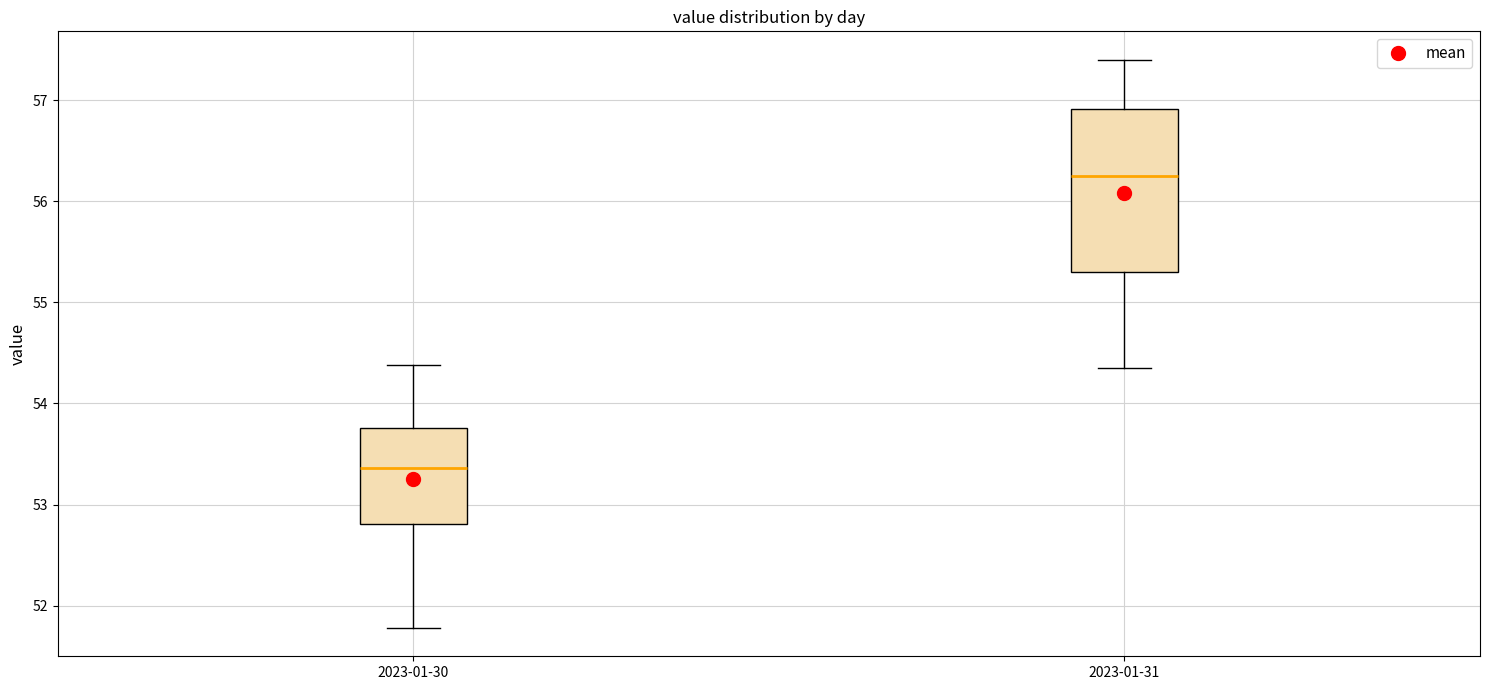

Reading left to right, transcribe this box plot: for each box, give where its median line is, the range the box spans, and where its two whiskers end, as read against the y-axis. The values are not printed on the chart, so give them approximately, as read against the axis.

2023-01-30: median 53.4, box 52.8 to 53.8, whiskers 51.8 to 54.4
2023-01-31: median 56.3, box 55.3 to 56.9, whiskers 54.4 to 57.4